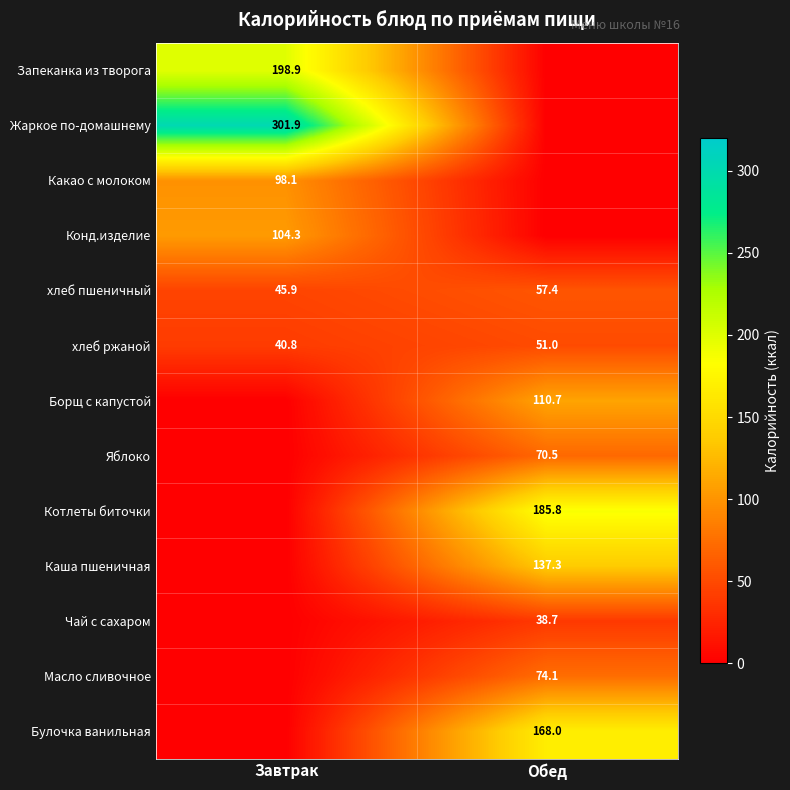

The Какао с молоком series shows 98.1 at Завтрак. True or false?

True